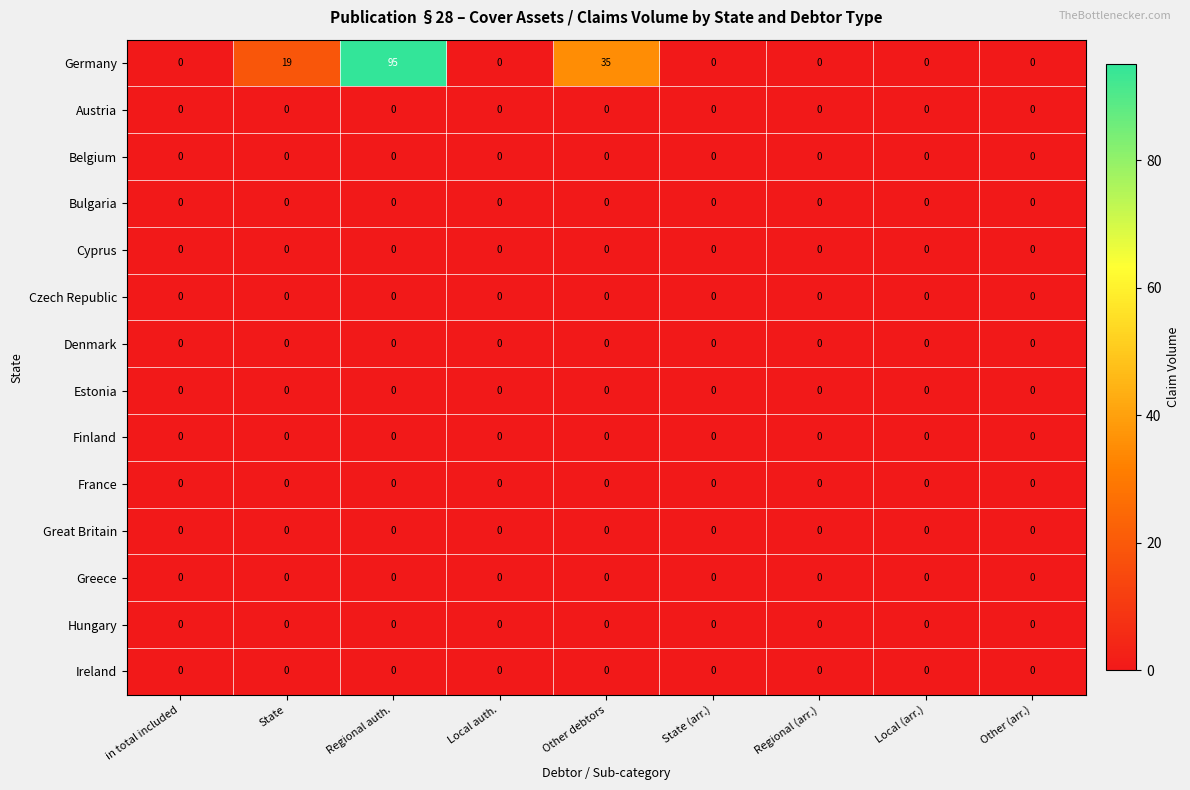

What is the total value across all series at Other debtors?

35